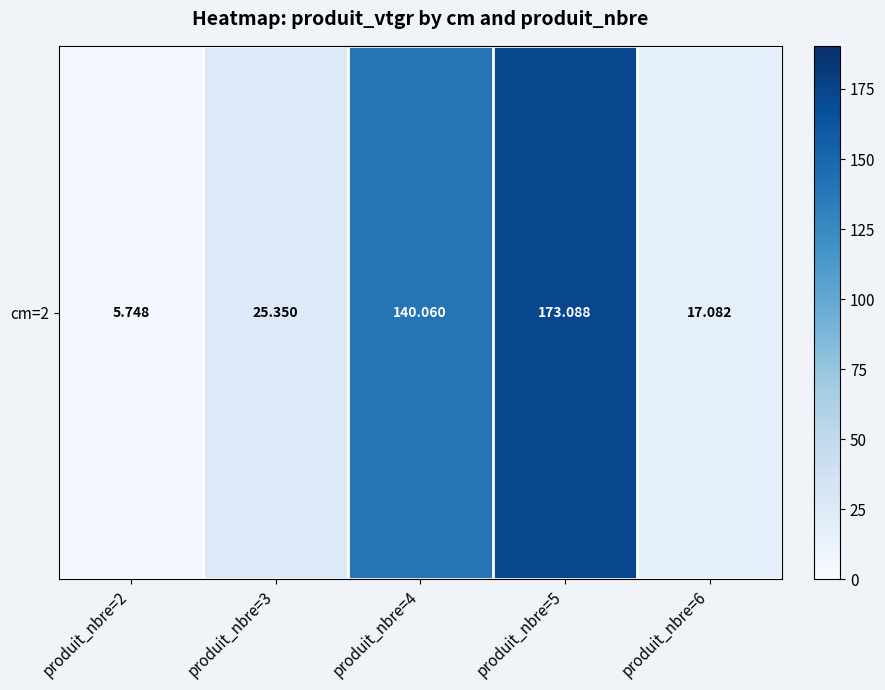

What is the change in value from produit_nbre=2 to produit_nbre=6?

+11.3